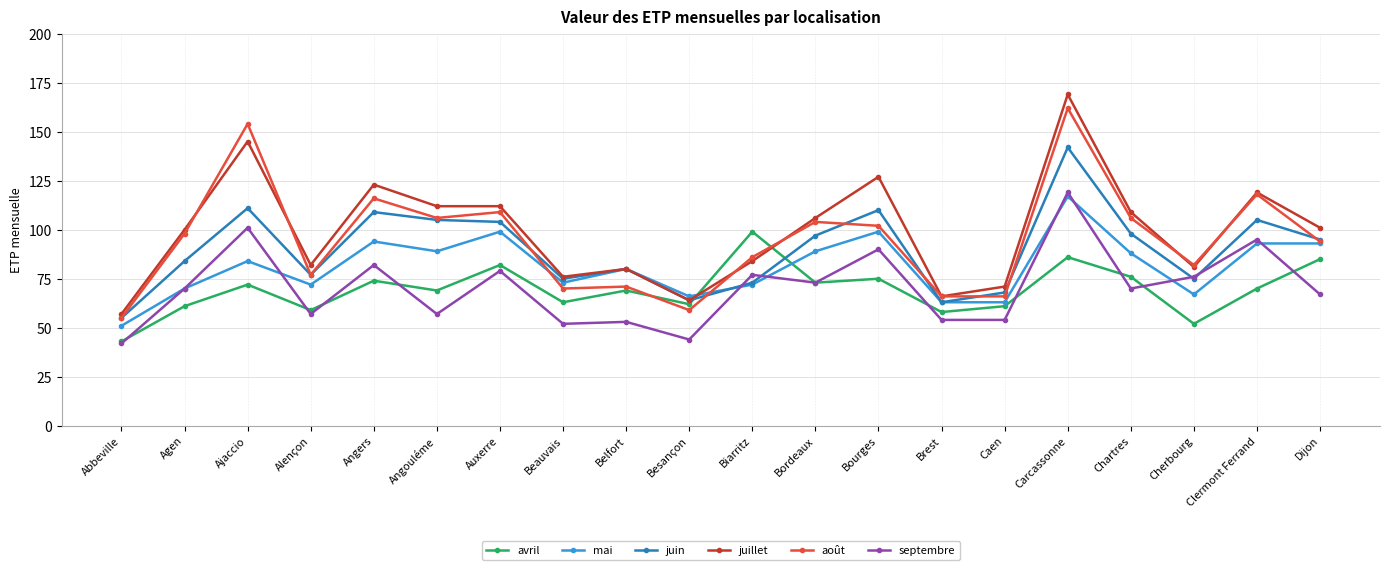

Which category has the highest value in the septembre series?

Carcassonne